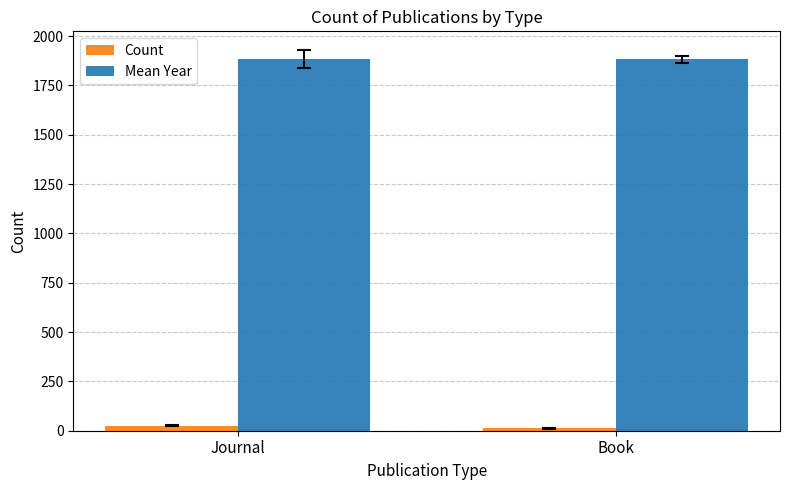

Read the Mean Year value at Book.

1882.9